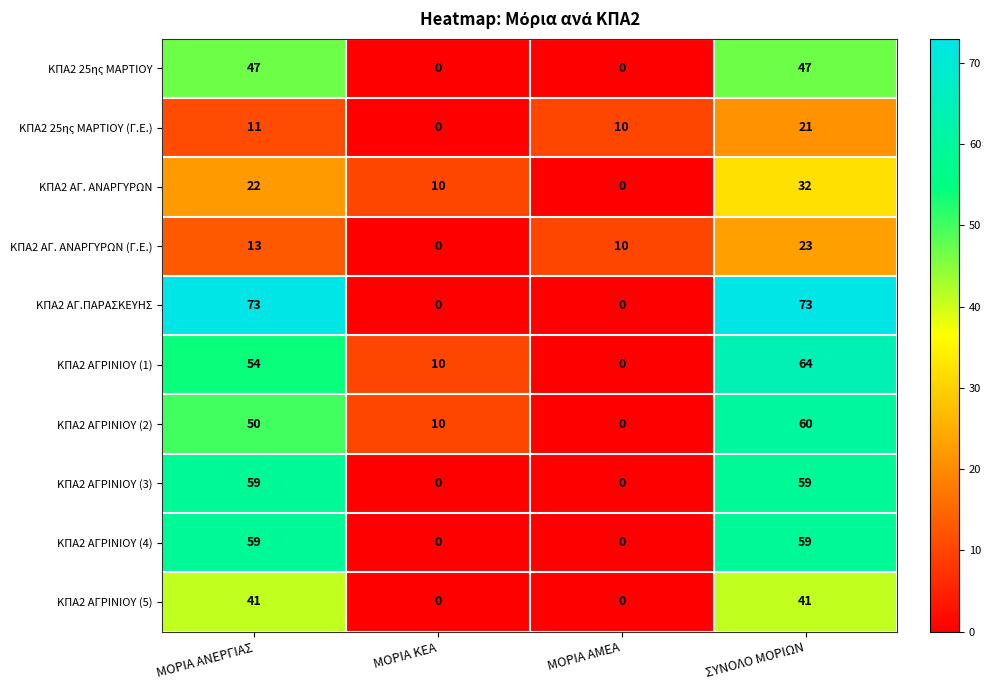

Is the value of ΚΠΑ2 ΑΓΡΙΝΙΟΥ (5) at ΜΟΡΙΑ ΑΜΕΑ greater than the value of ΚΠΑ2 25ης ΜΑΡΤΙΟΥ (Γ.Ε.) at ΜΟΡΙΑ ΑΜΕΑ?

No